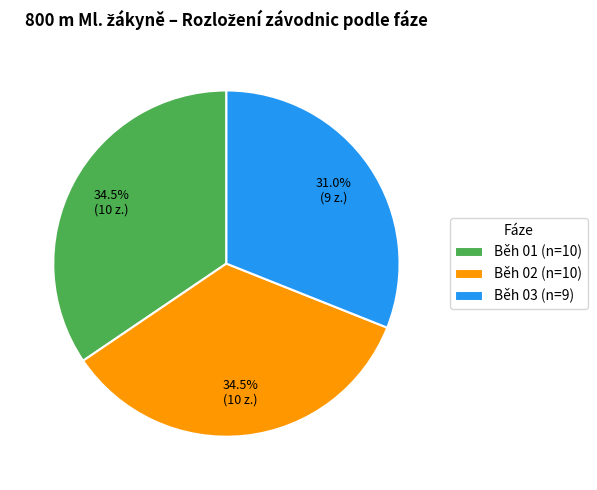

Does Běh 02 (n=10) represent more than half of the total?

No